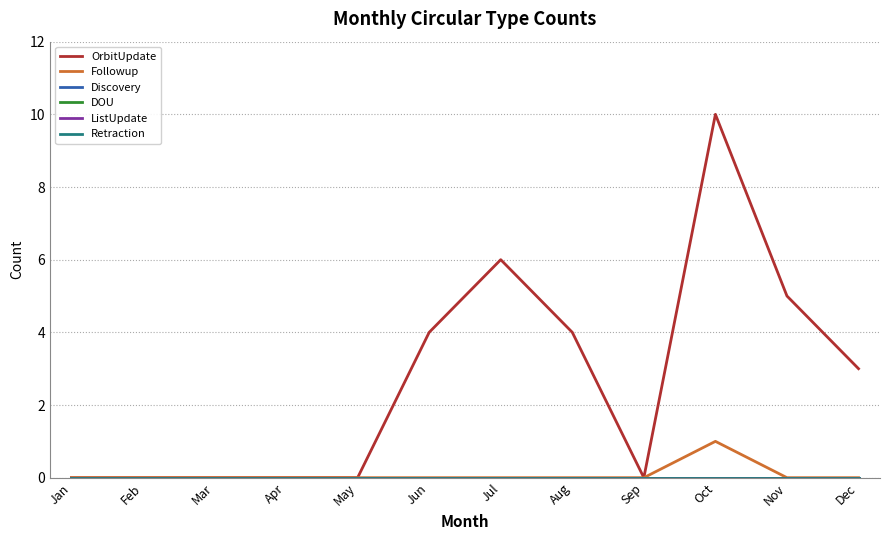

The value of OrbitUpdate at Apr is 0. True or false?

True